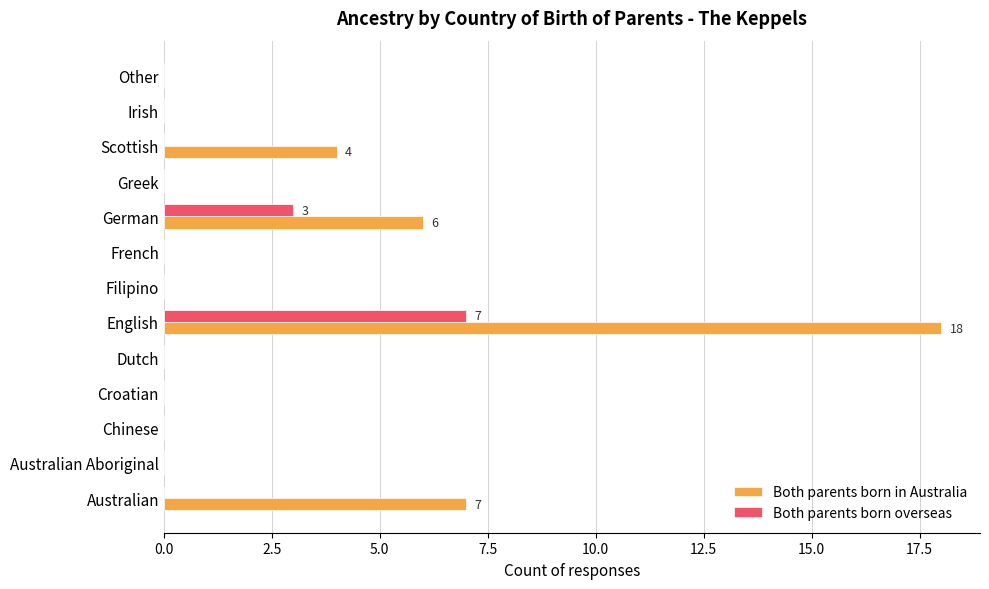

Which series has the largest range (max minus min)?

Both parents born in Australia